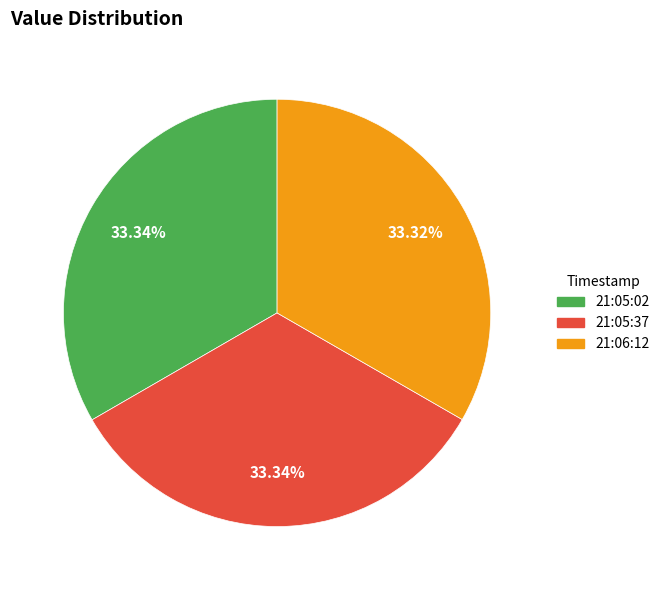

Approximately how many times larger is the value at 21:06:12 compared to 21:05:37?

1.0